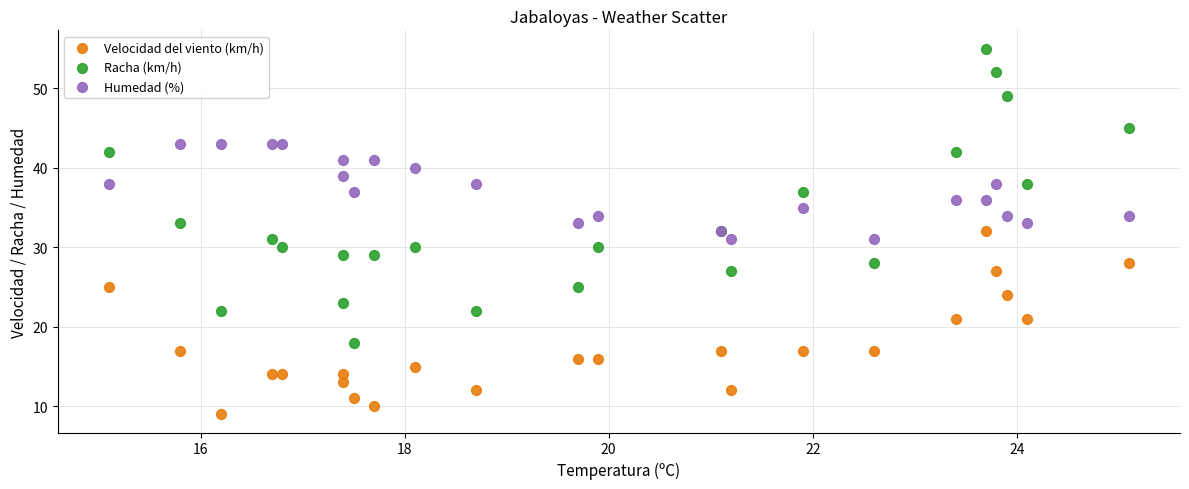

Which series contains the highest Y value?

Racha (km/h)